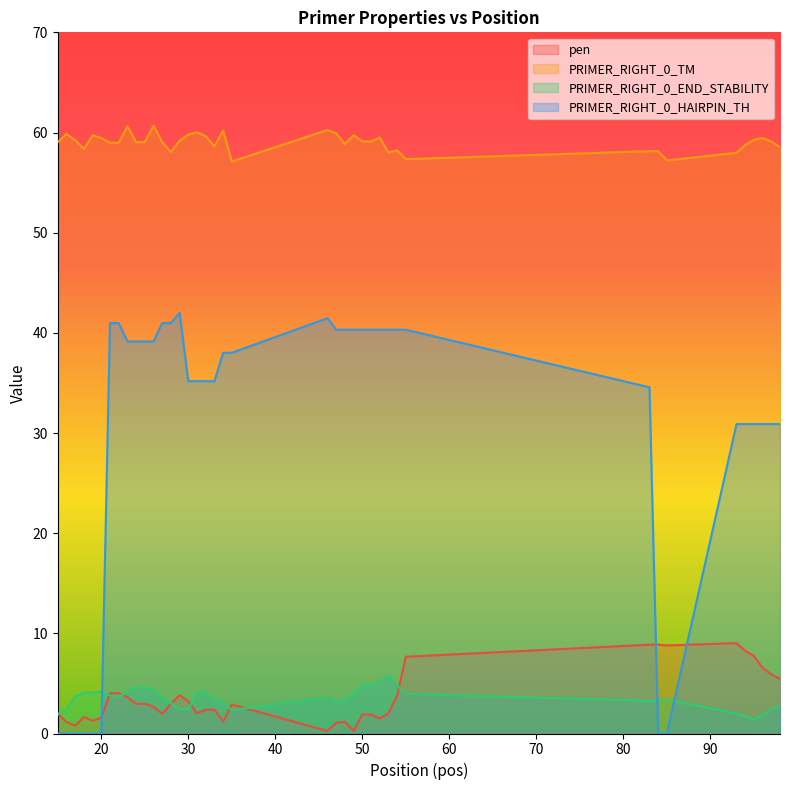

What is the maximum value for pen?

9.0